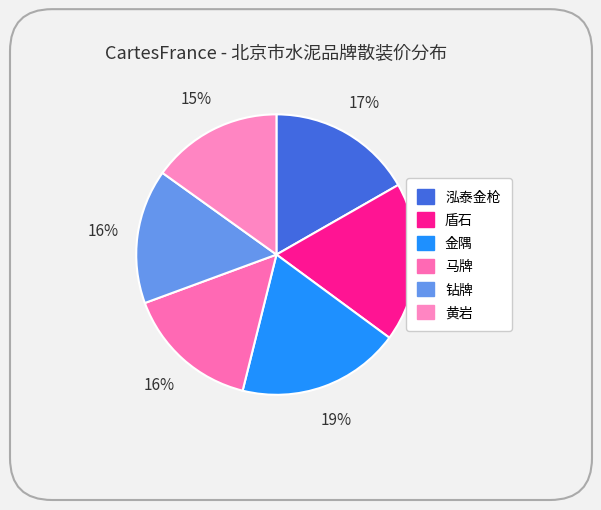

Is there any slice that represents more than half of the pie?

No